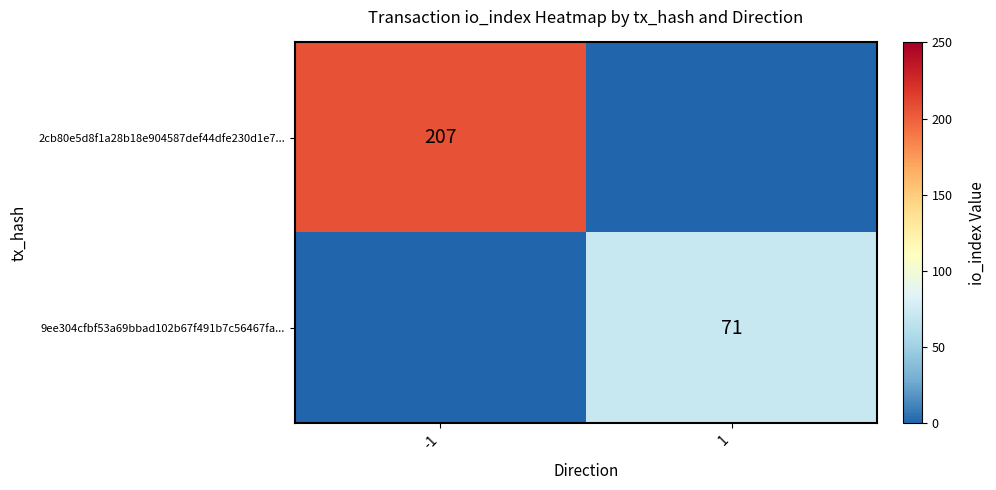

True or false: 9ee304cfbf53a69bbad102b67f491b7c56467fa... has a value of 71 at 1.

True